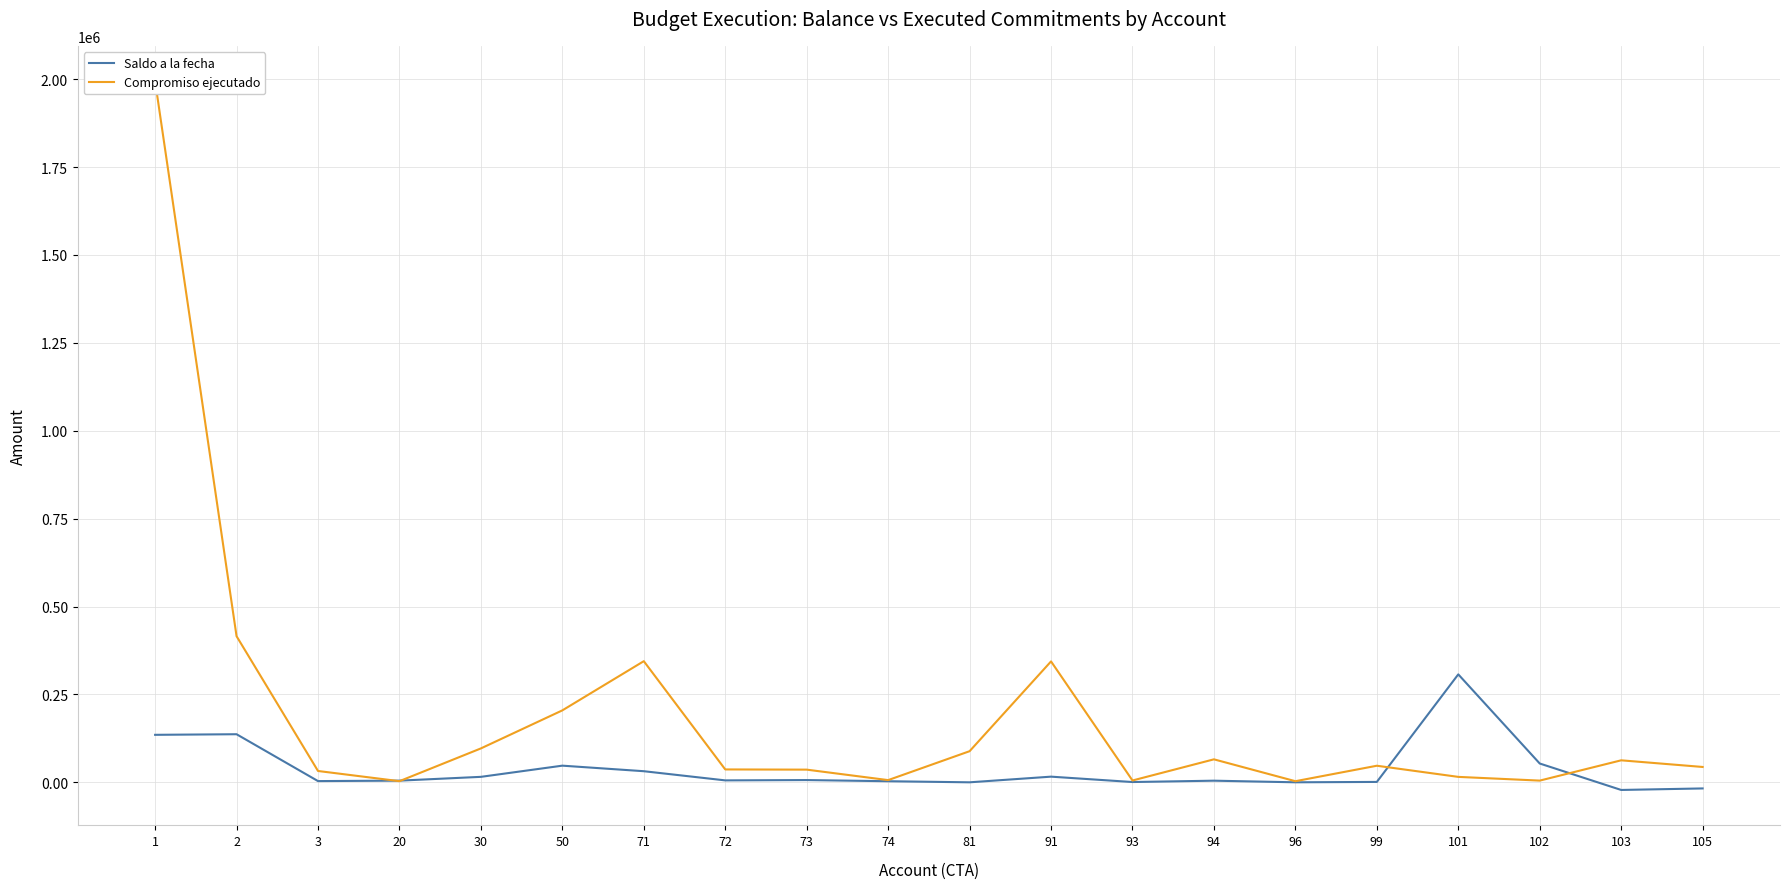

Reading left to right, extract all data points from this chart.

Saldo a la fecha: 1=135086.6	2=136764.2	3=3480.0	20=4750.0	30=15566.7	50=47371.9	71=31587.3	72=5490.6	73=6401.2	74=3084.3	81=0.0	91=16098.4	93=800.0	94=4633.4	96=41.6	99=1100.6	101=307039.4	102=53482.2	103=-21731.8	105=-17415.0
Compromiso ejecutado: 1=1994013.4	2=415569.8	3=32220.0	20=3250.0	30=96433.3	50=204629.1	71=344559.7	72=36627.3	73=36047.8	74=6275.7	81=88500.0	91=343901.6	93=5200.0	94=65366.7	96=3168.4	99=47149.4	101=15446.6	102=4852.8	103=62566.8	105=43665.0